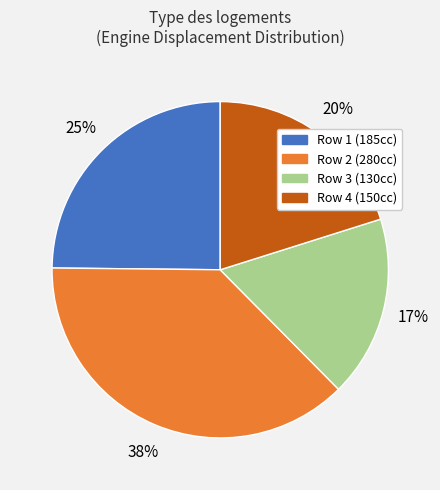

To the nearest percent, what is the average slice percentage?

25%